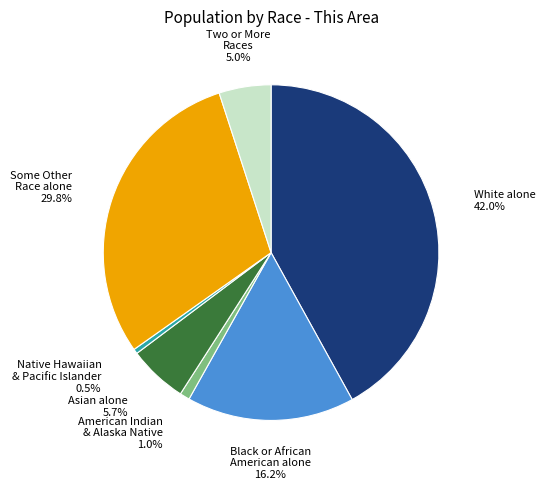

Do Asian alone and Some Other Race alone together represent more than half of the pie?

No